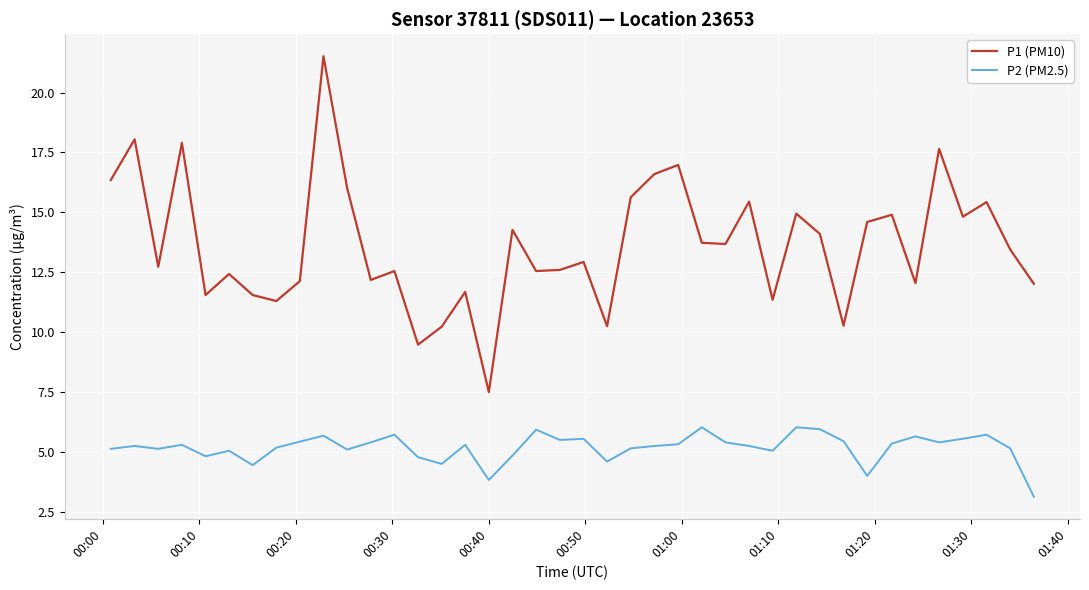

Rank the series by their maximum value, from highest to lowest.

P1 (PM10), P2 (PM2.5)